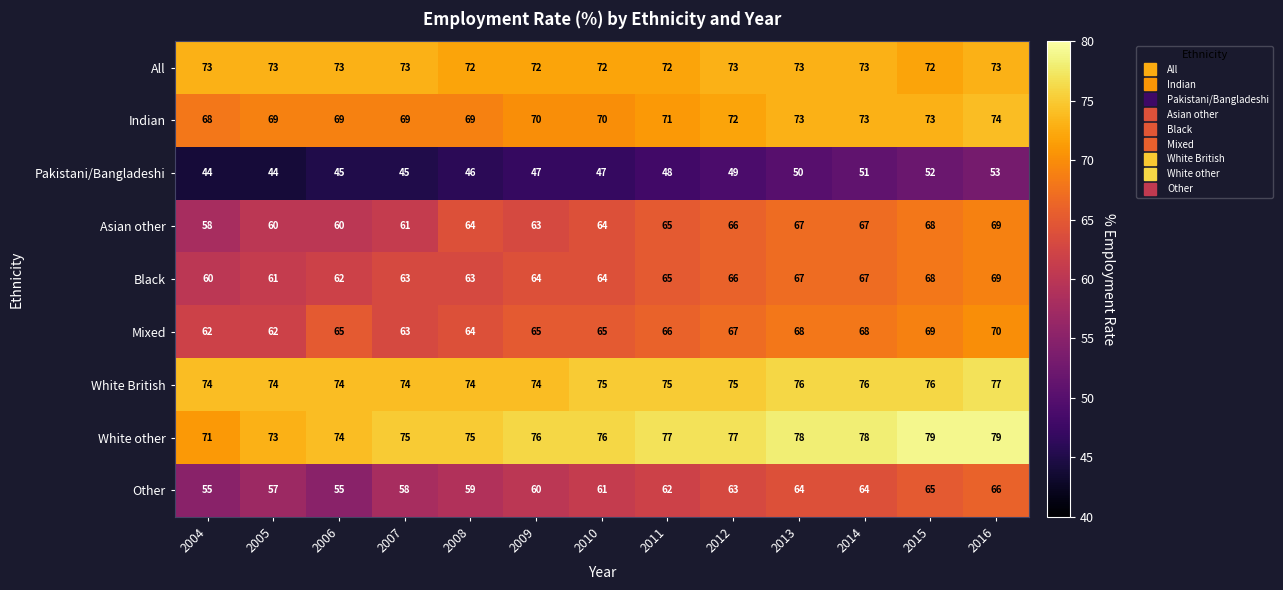

What is the total value across all series at 2012?

608